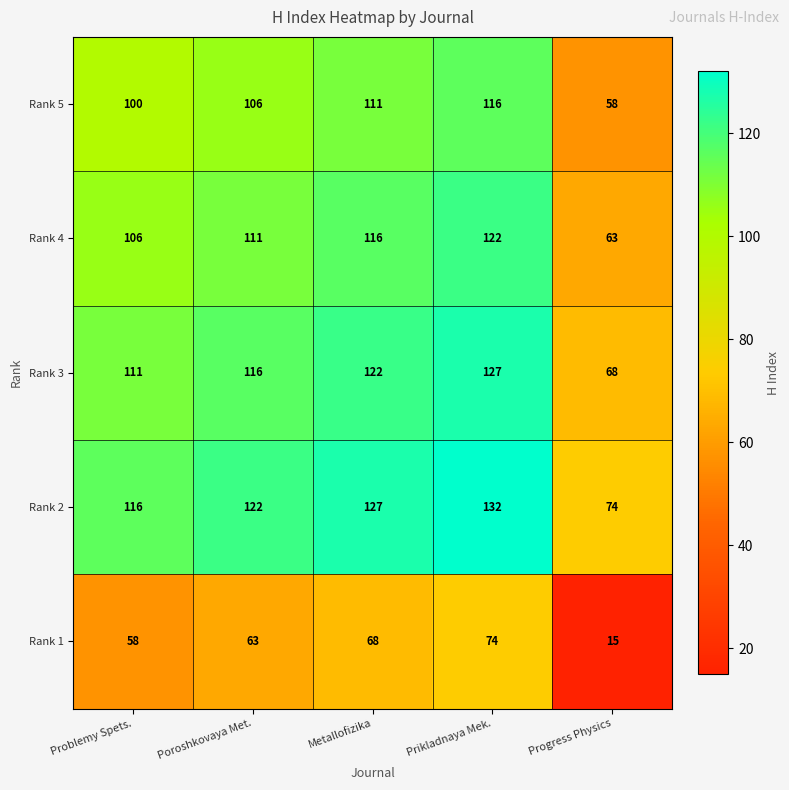

Rank the series by their maximum value, from highest to lowest.

Rank 2, Rank 3, Rank 4, Rank 5, Rank 1